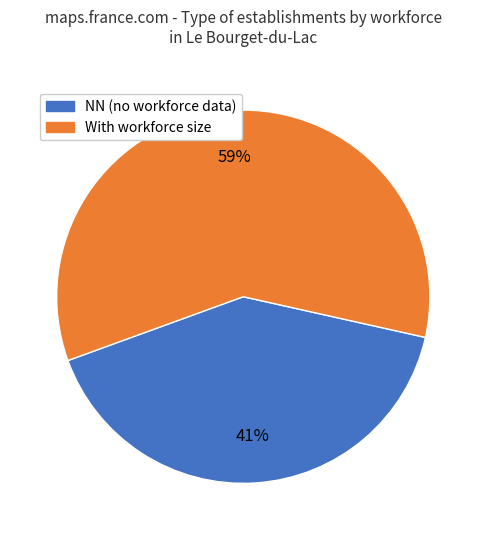

To the nearest percent, what is the difference between the largest and smallest slice percentages?

18%